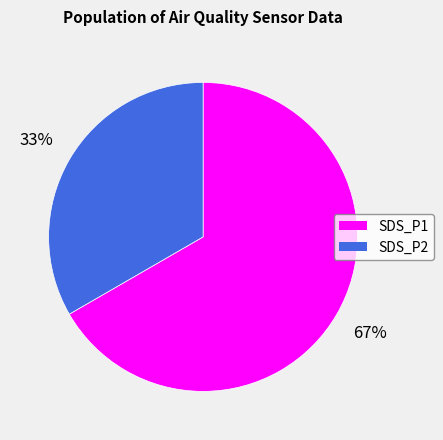

Which slice is the largest?

SDS_P1